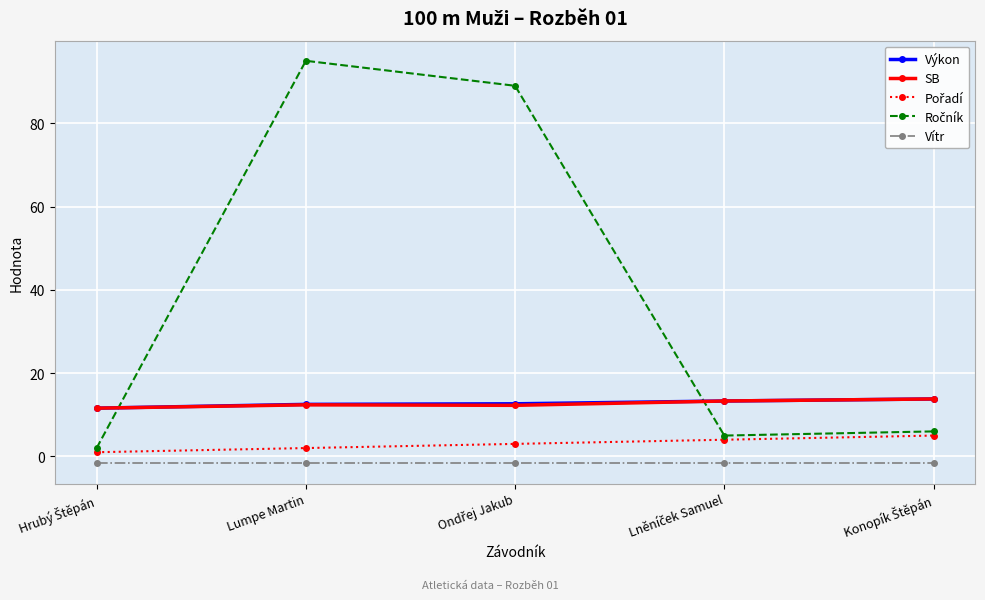

Is it true that SB equals 7.9 at Lumpe Martin?

False